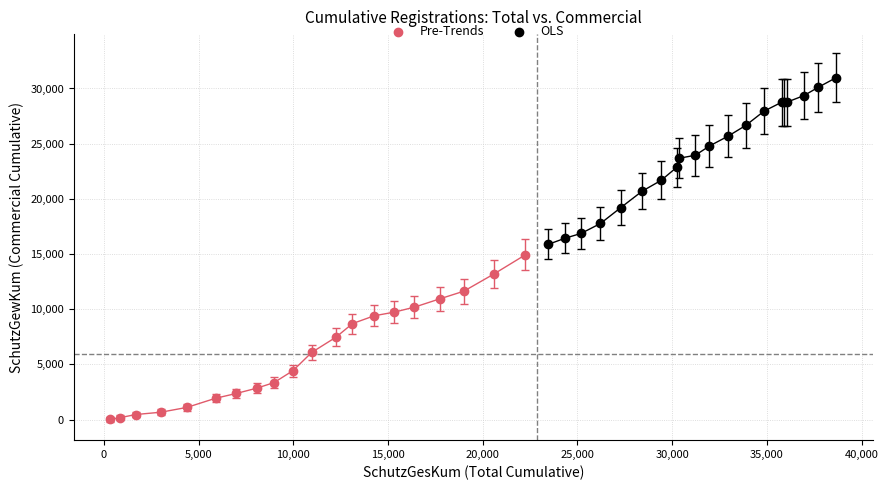

Which series contains the highest Y value?

OLS